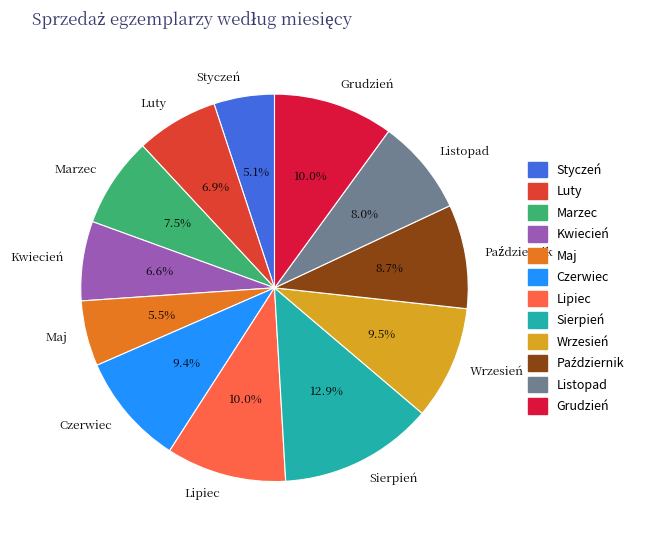

Combined, what portion of the pie is Luty and Grudzień?

16.9%